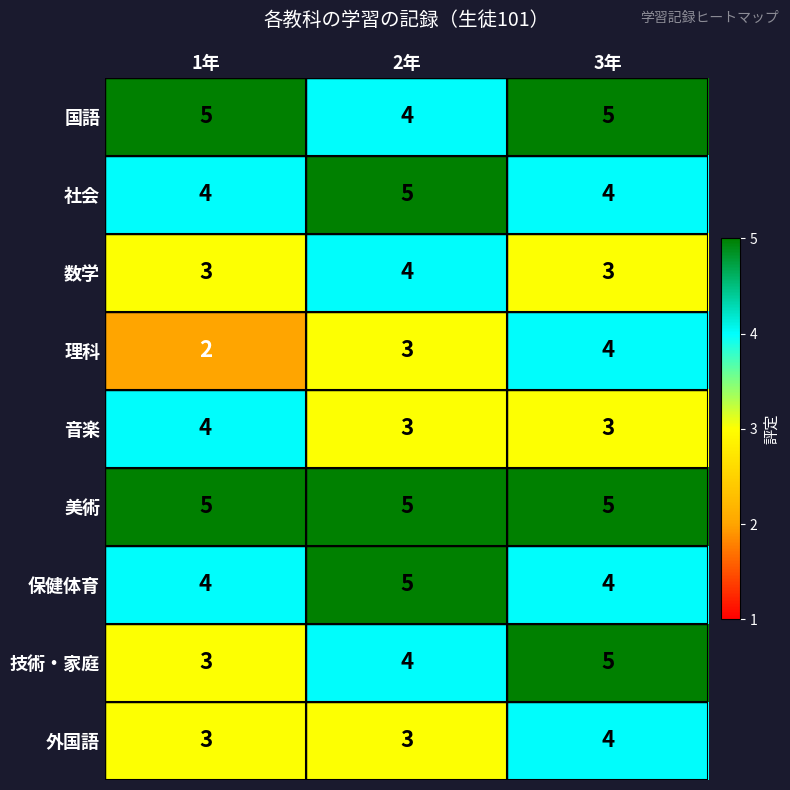

How many series are shown in this chart?

9